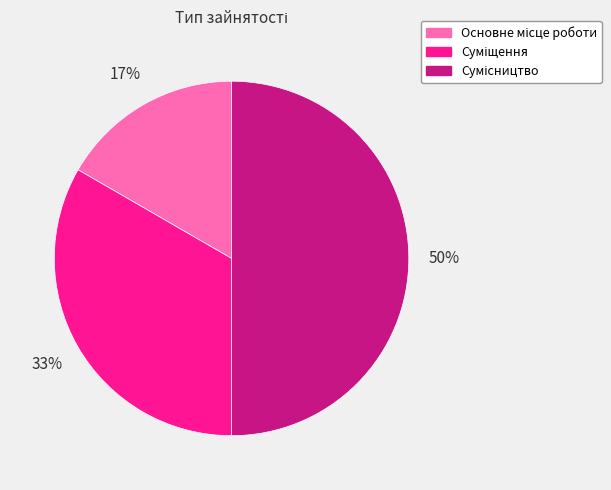

To the nearest percent, what is the difference between the largest and smallest slice percentages?

33%